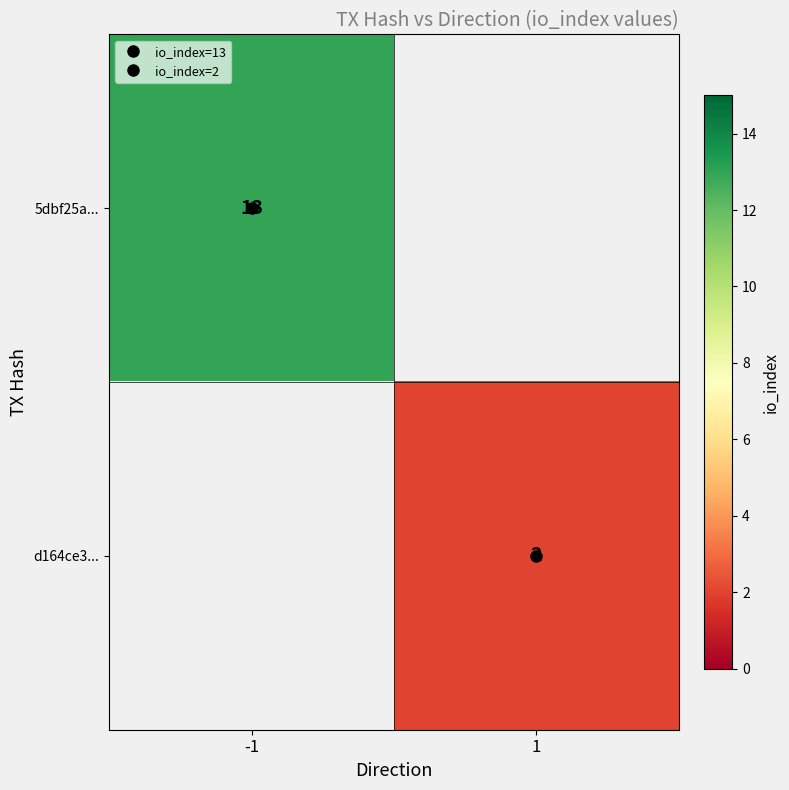

Rank the series by their maximum value, from lowest to highest.

5dbf25a..., d164ce3...